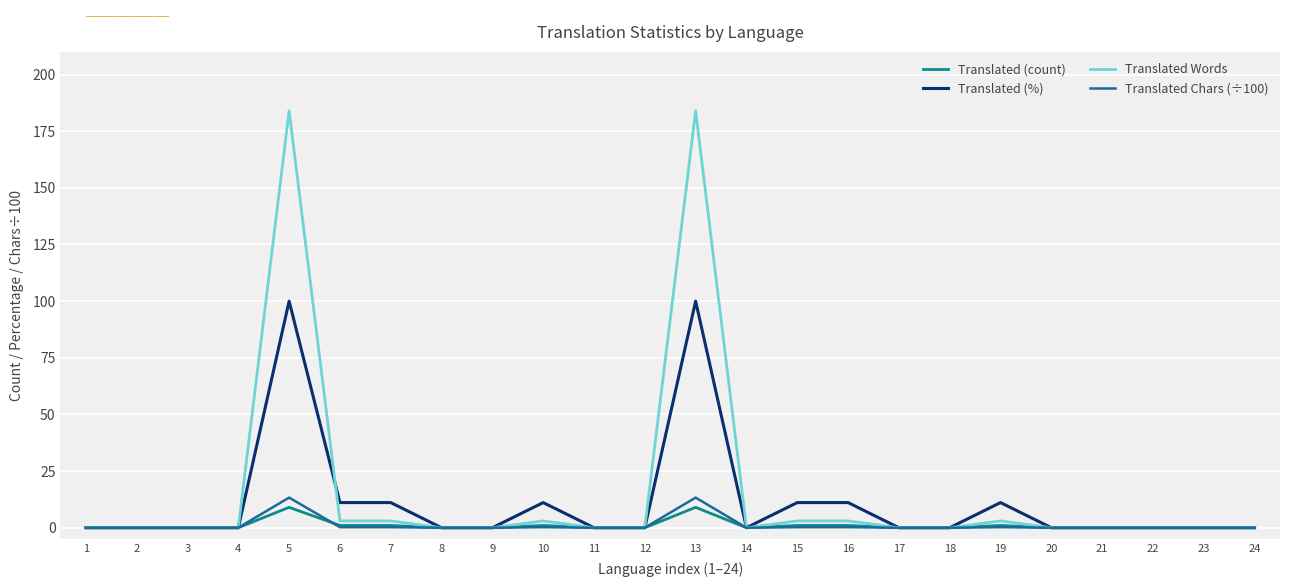

At which label is Translated Words closest to 92?

6